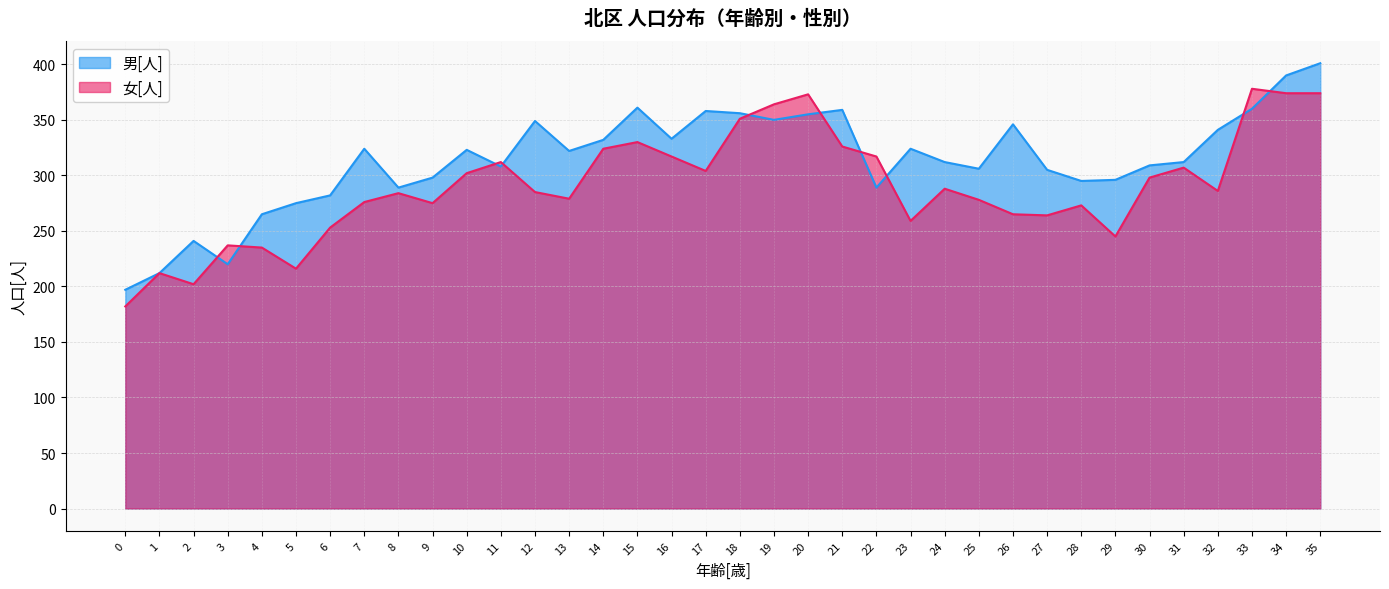

Is the value of 女[人] at 0 greater than the value of 男[人] at 9?

No